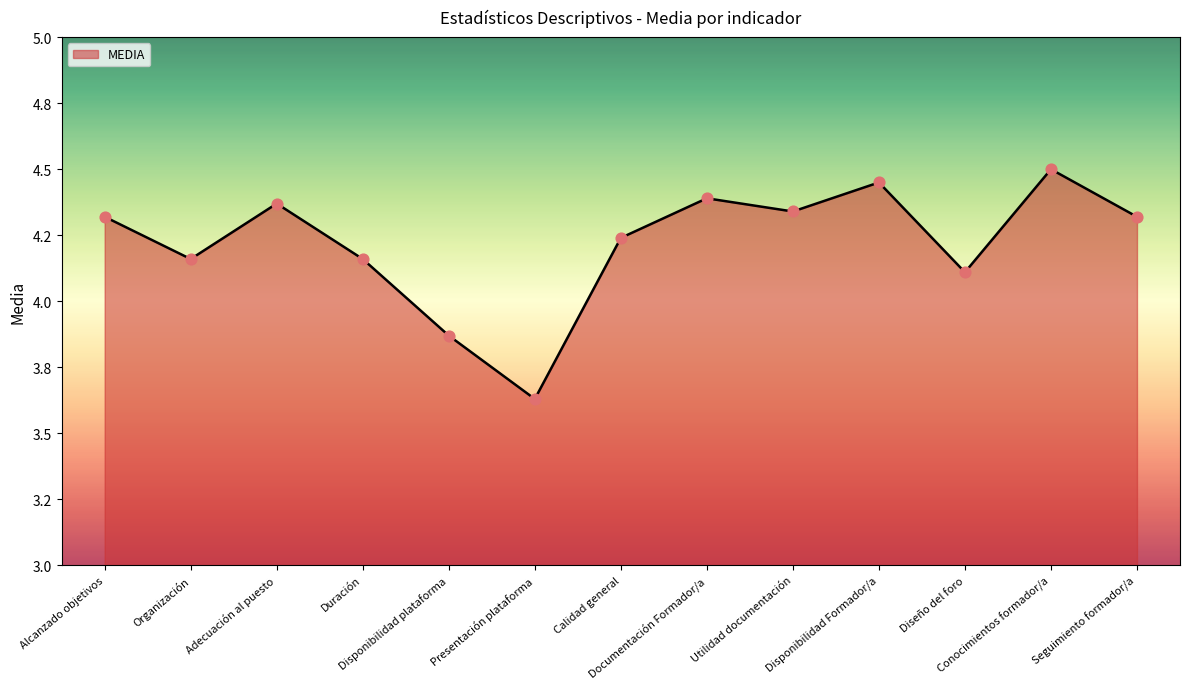

What is the change in value from Presentación plataforma to Utilidad documentación?

+0.7